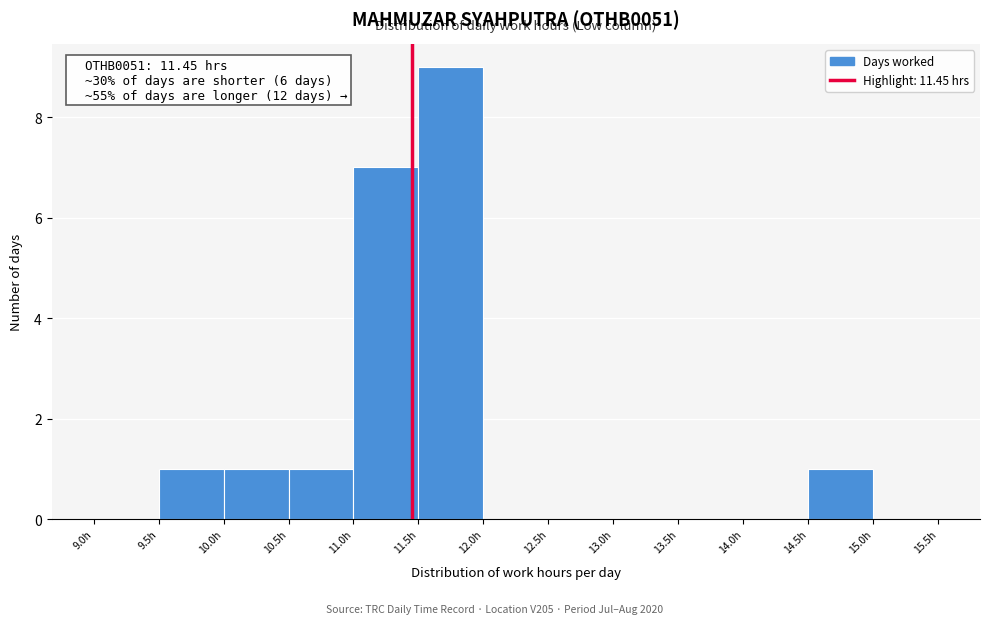

Over which range of the x-axis is the bar tallest?

11.5 to 12.0